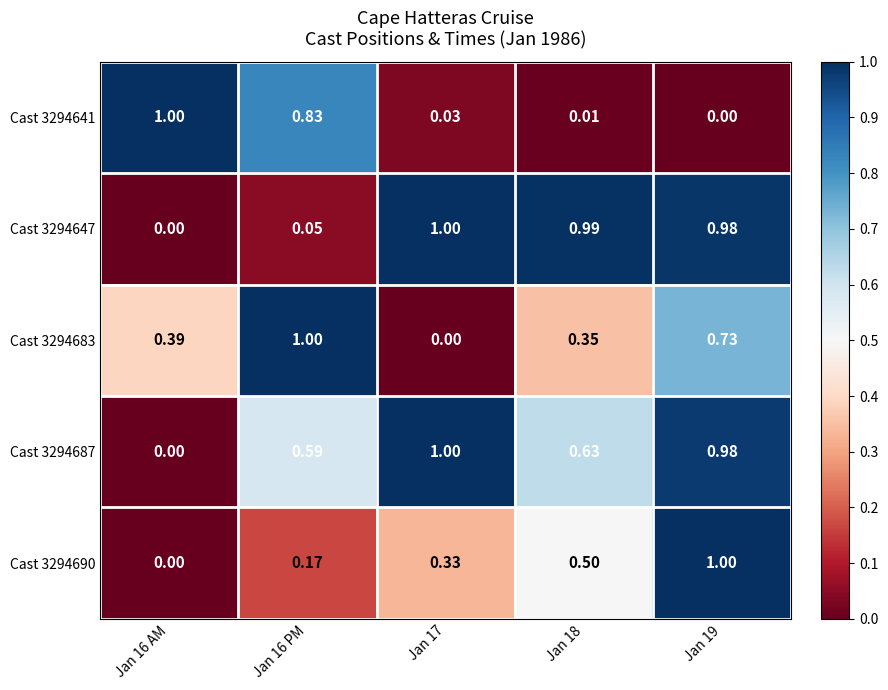

Is the value of Cast 3294690 at Jan 18 greater than the value of Cast 3294641 at Jan 18?

Yes